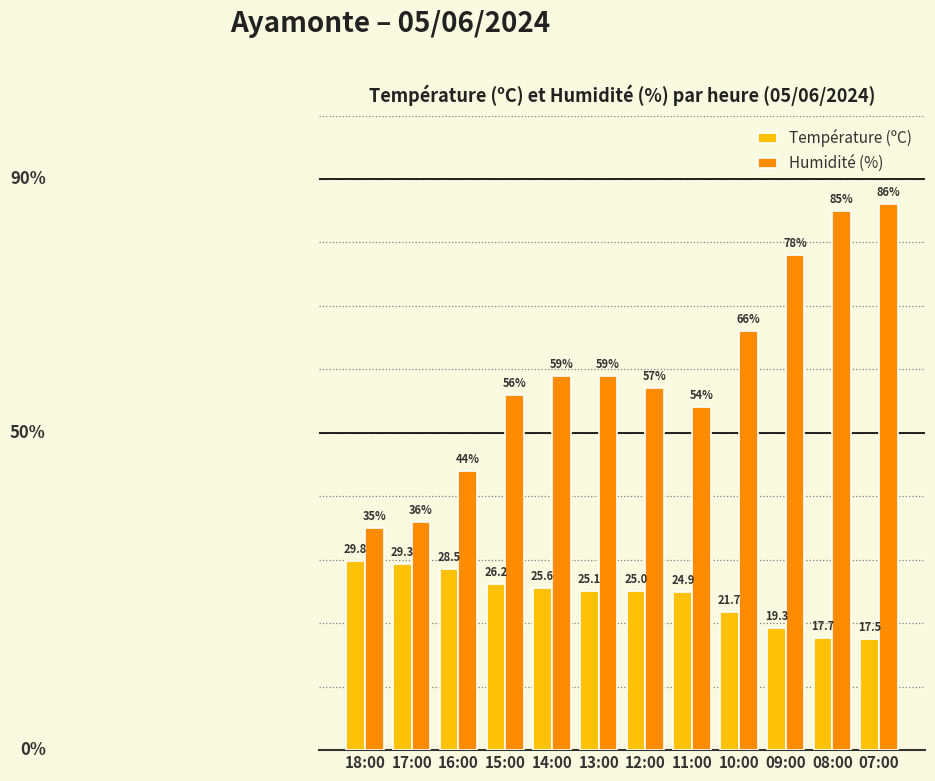

Between 15:00 and 12:00, which series saw the biggest shift?

Température (ºC)